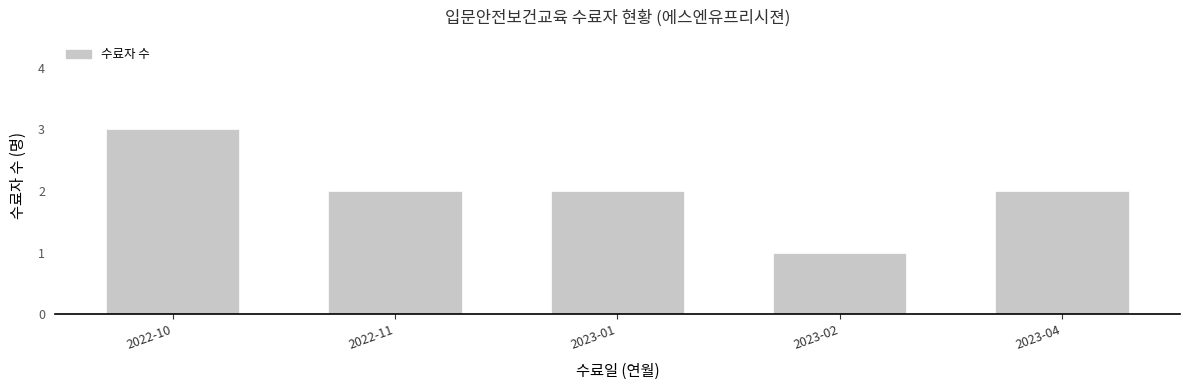

Reading left to right, extract all data points from this chart.

2022-10=3	2022-11=2	2023-01=2	2023-02=1	2023-04=2